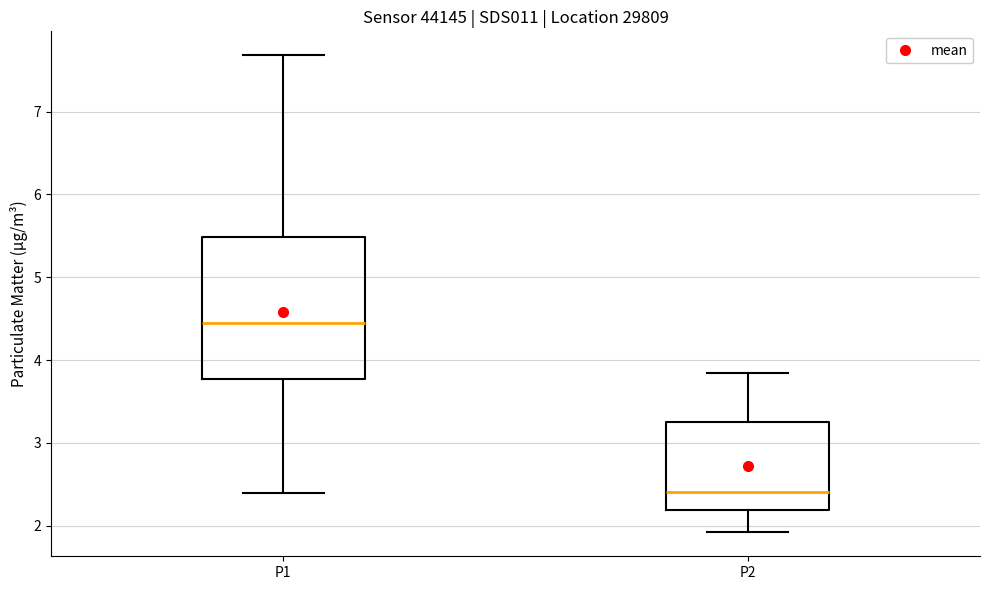

Where does the lower whisker of the box for P2 end on the y-axis? The values are not printed on the chart, so give them approximately, as read against the axis.

1.9